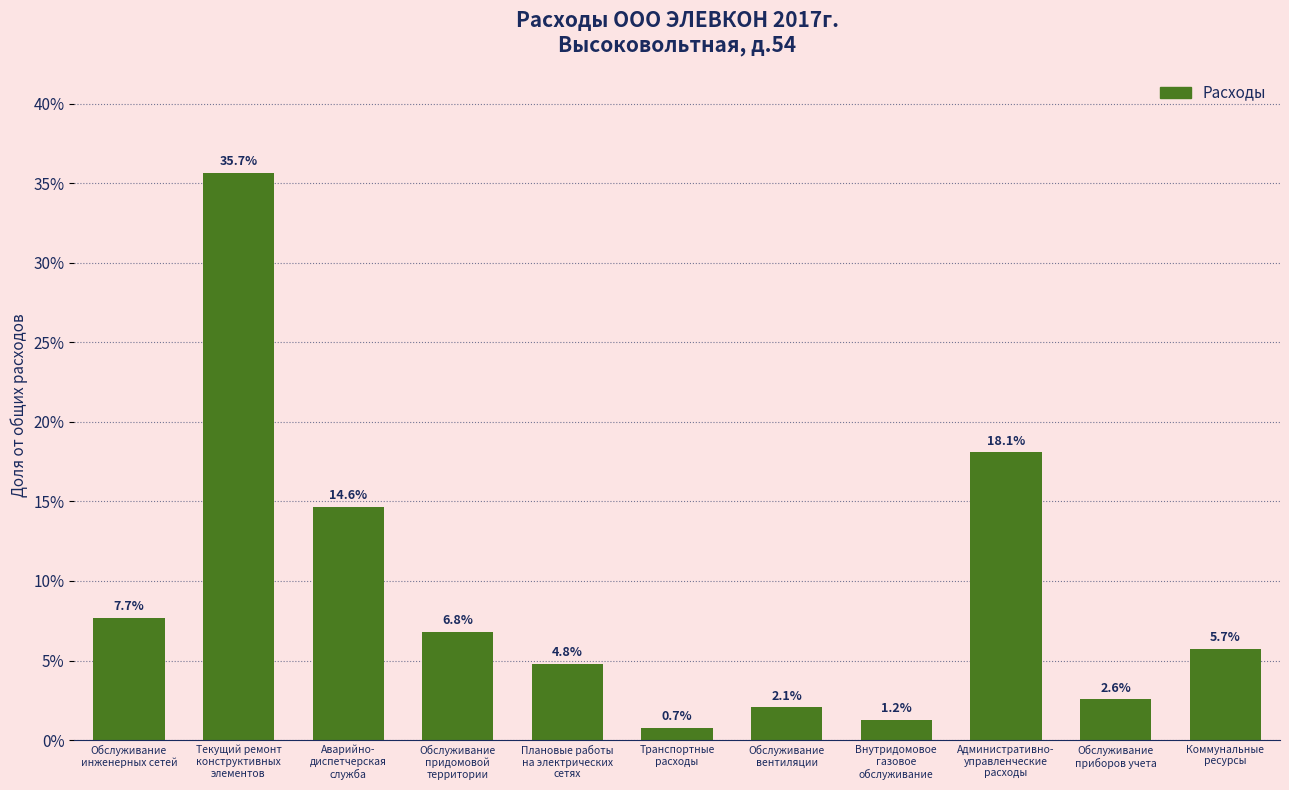

Reading left to right, list all the values displayed in this chart.

7.7	35.7	14.6	6.8	4.8	0.7	2.1	1.2	18.1	2.6	5.7